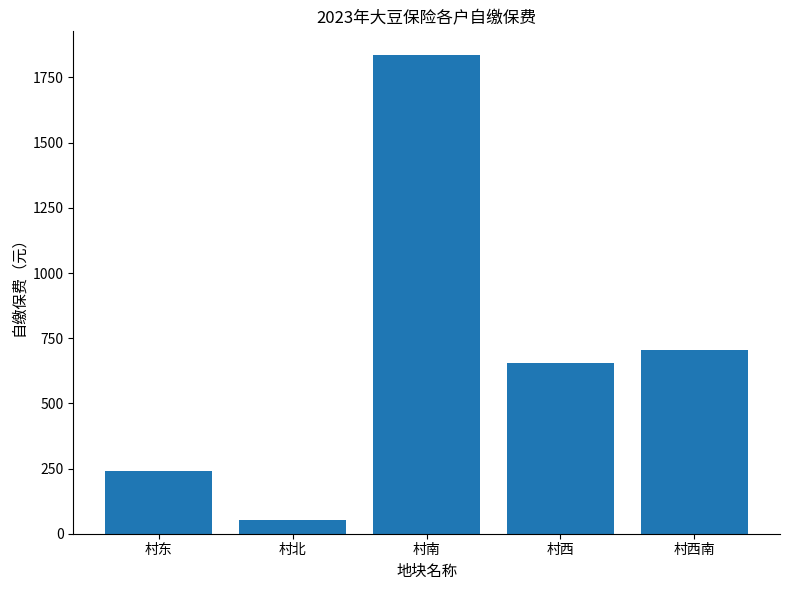

Does the chart contain any negative values?

No